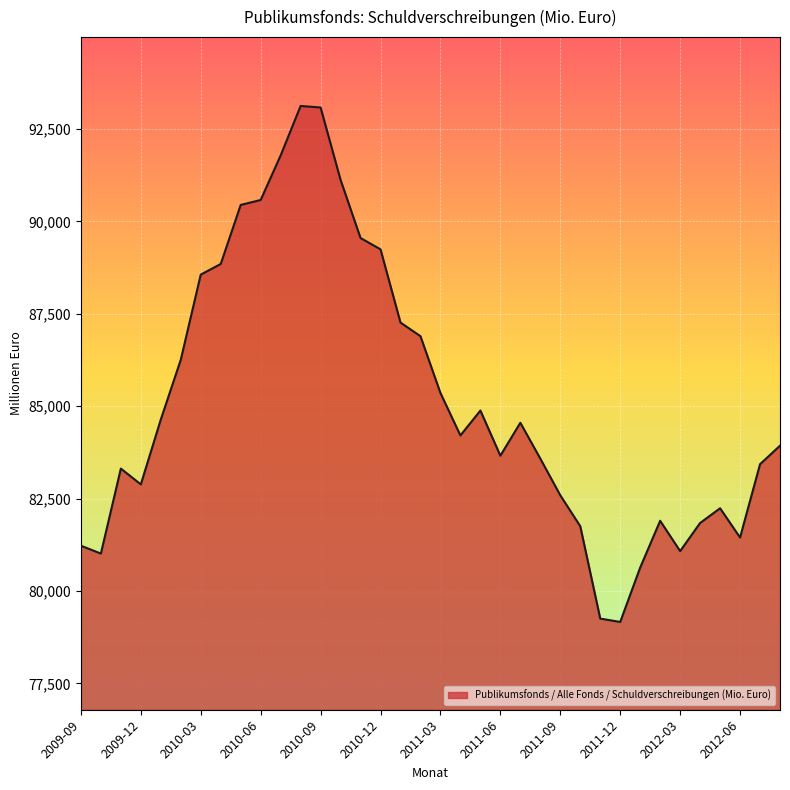

How many distinct data groups are displayed?

1